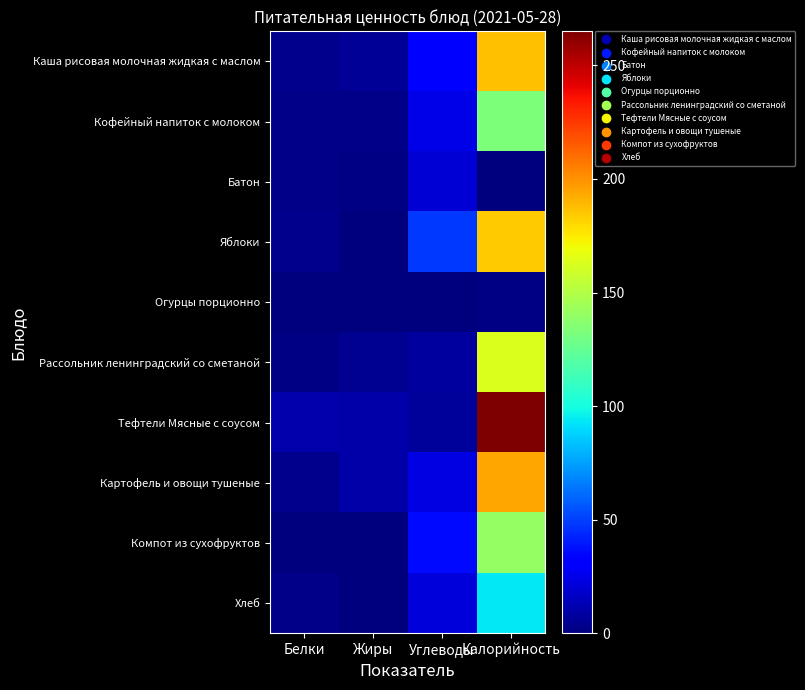

Between Жиры and Углеводы, which series saw the biggest shift?

Яблоки